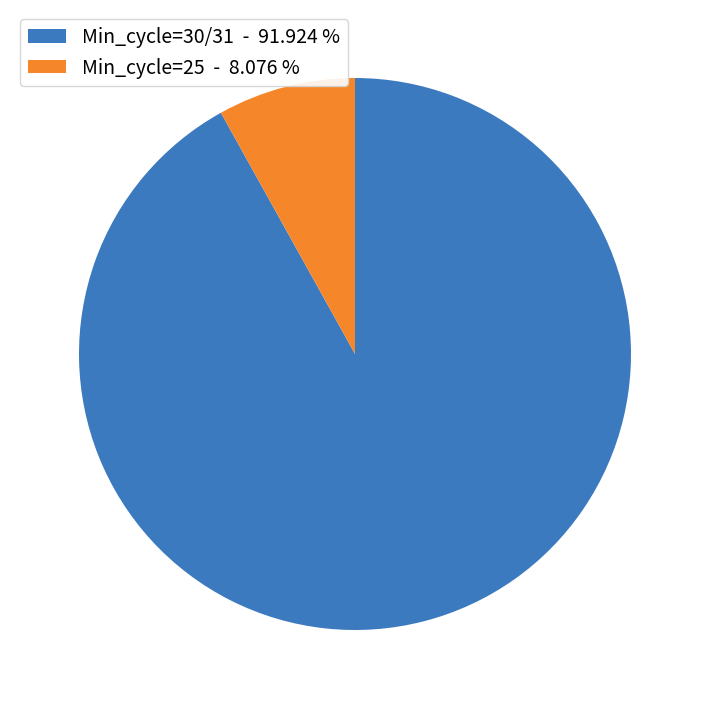

Which category has the biggest portion of the pie?

Min_cycle=30/31 - 91.924 %